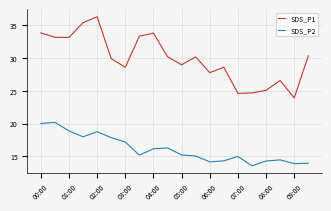

True or false: SDS_P2 and SDS_P1 cross at least once.

False